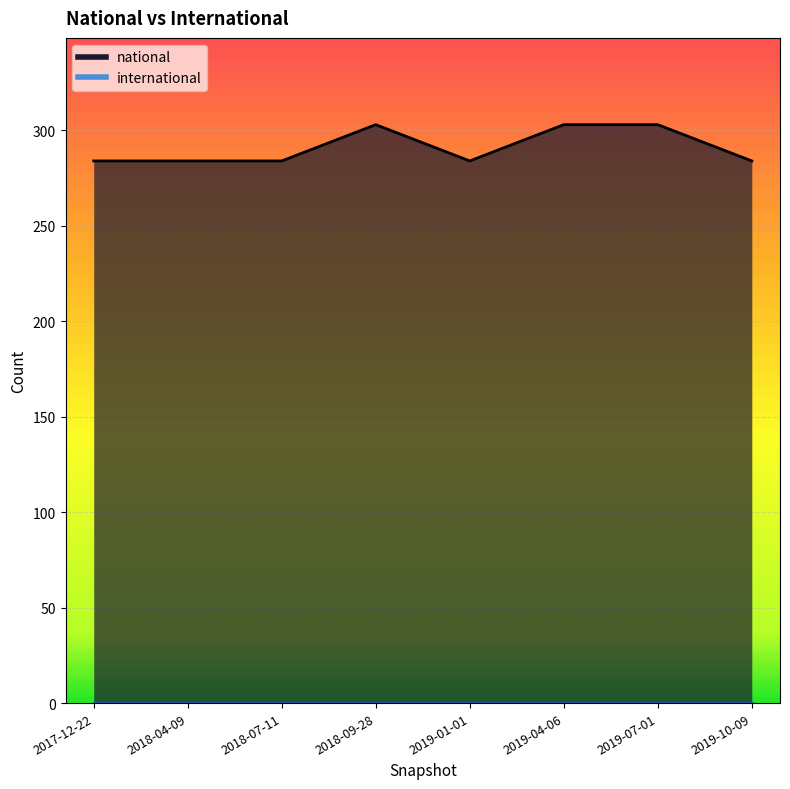

What is the average value?

291